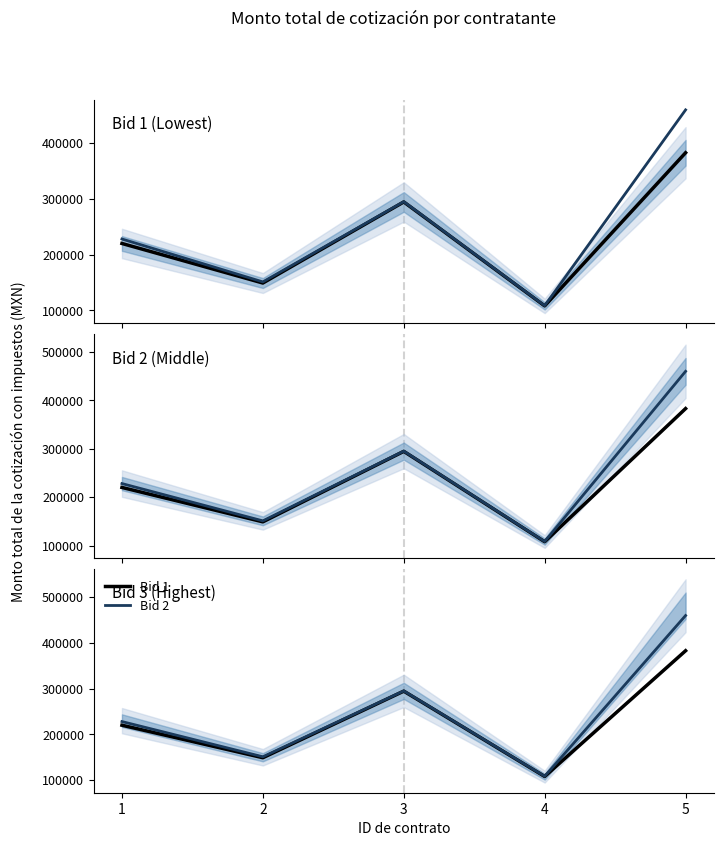

Is the value of Bid 2 at 2 greater than the value of Bid 1 at 5?

No